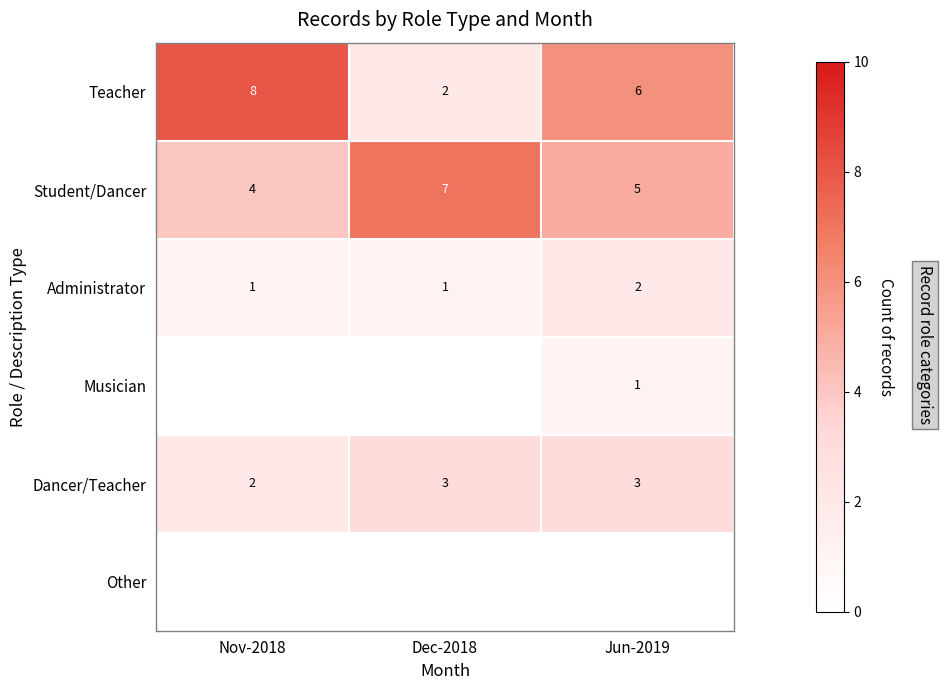

True or false: Teacher has a value of 8 at Nov-2018.

True